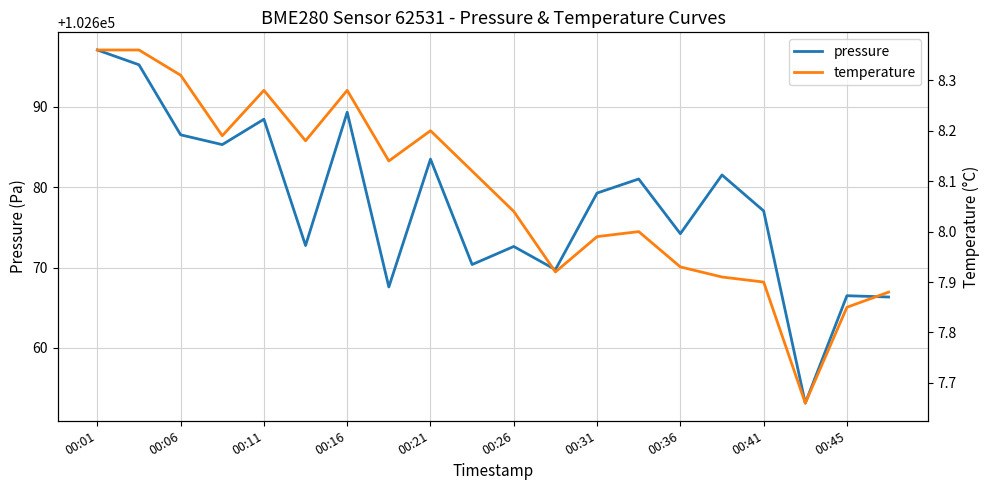

What is the smallest value displayed?

7.7